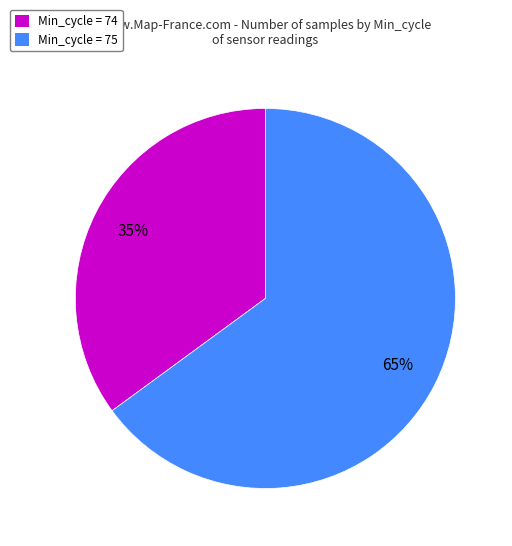

To the nearest percent, what is the difference between the largest and smallest slice percentages?

30%